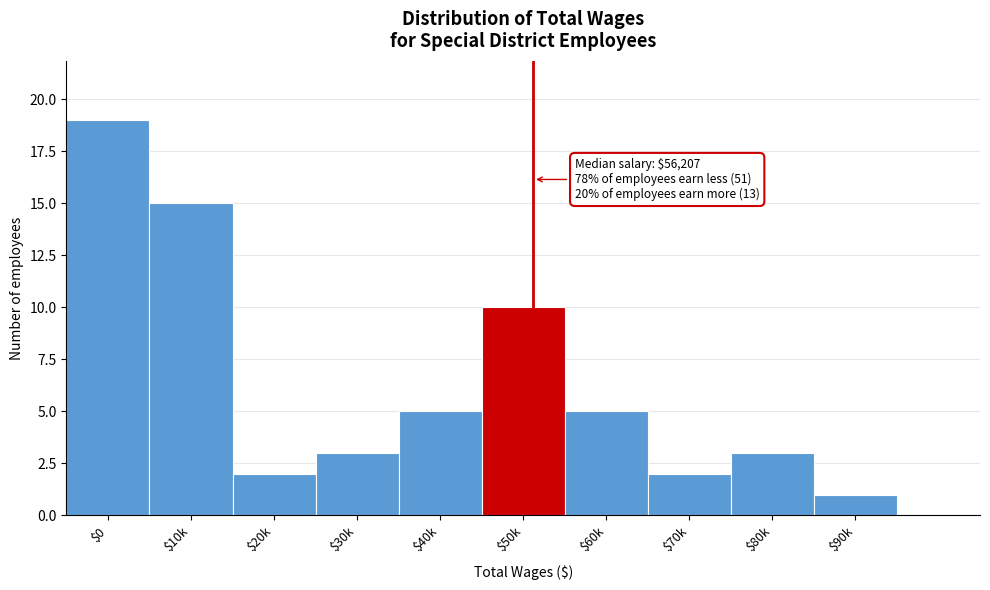

Reading left to right, what are all the values shown in this chart?

19	15	2	3	5	10	5	2	3	1